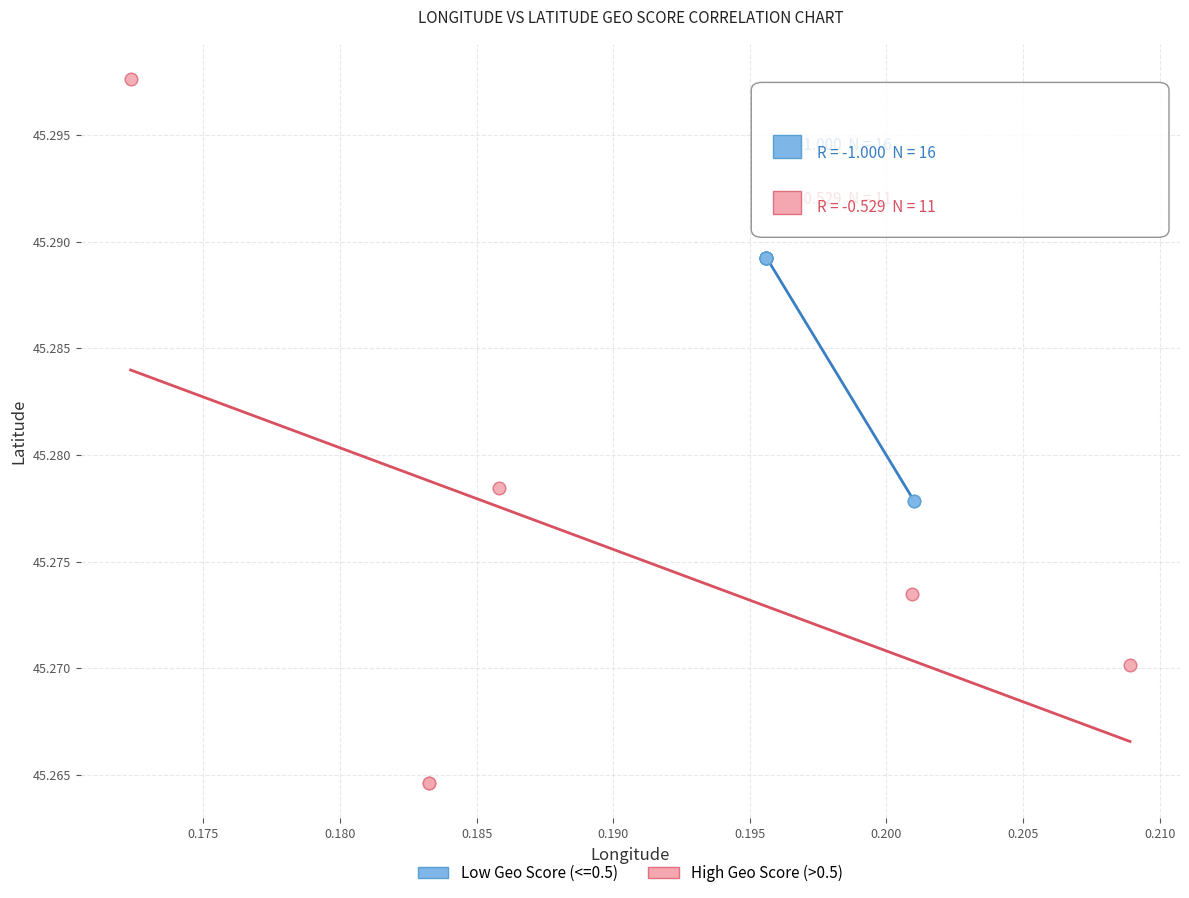

Which series reaches the maximum Y coordinate?

High Geo Score (>0.5)